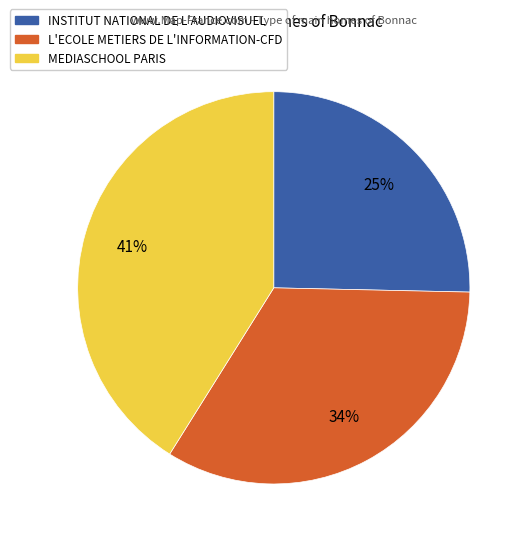

Does any single category account for the majority?

No